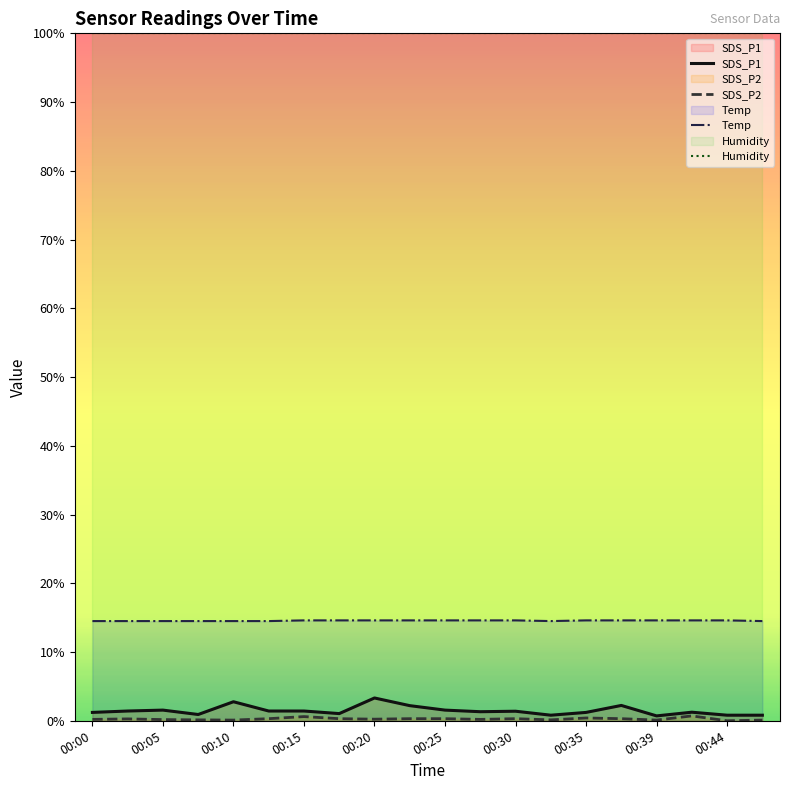

What is the sum of all SDS_P1 values?

0.3